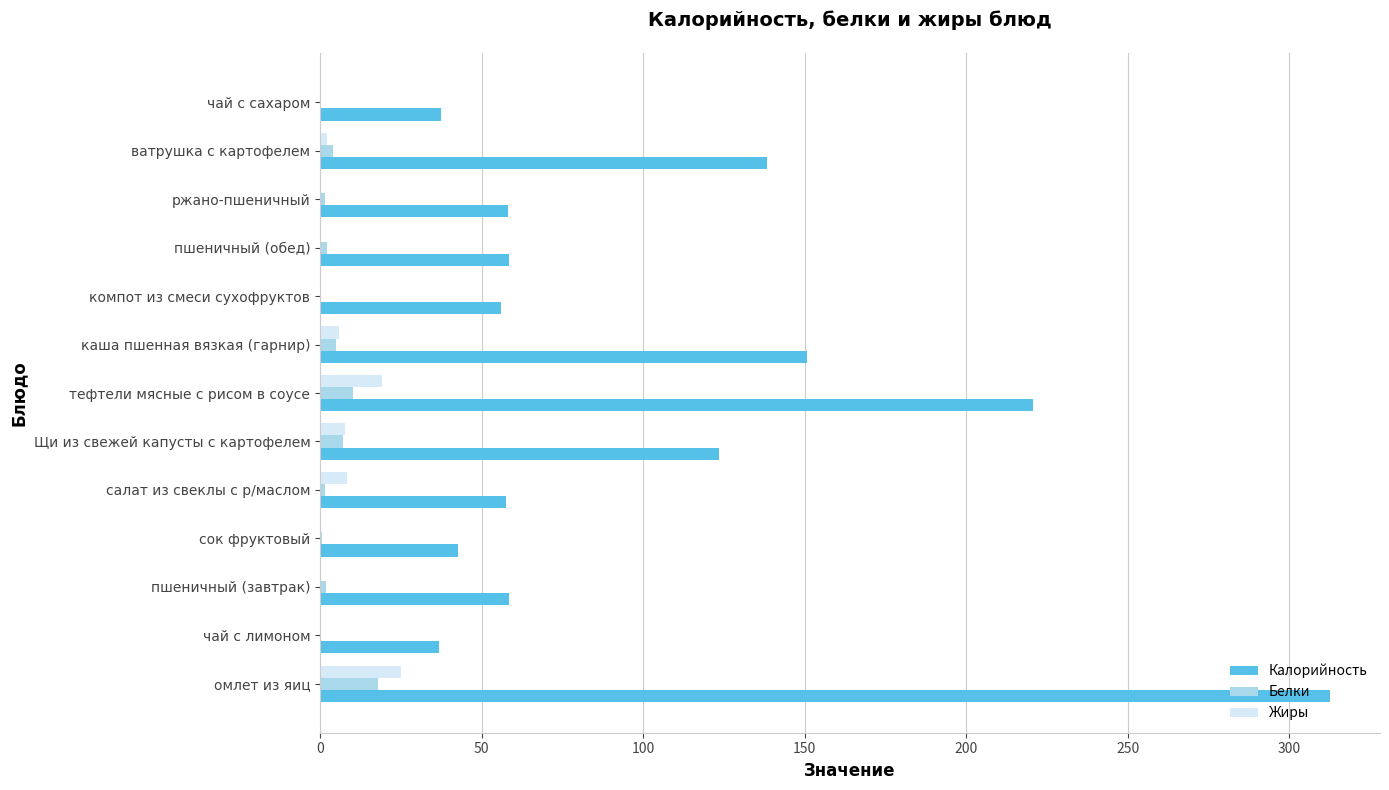

True or false: Калорийность has a value of 105.2 at пшеничный (завтрак).

False